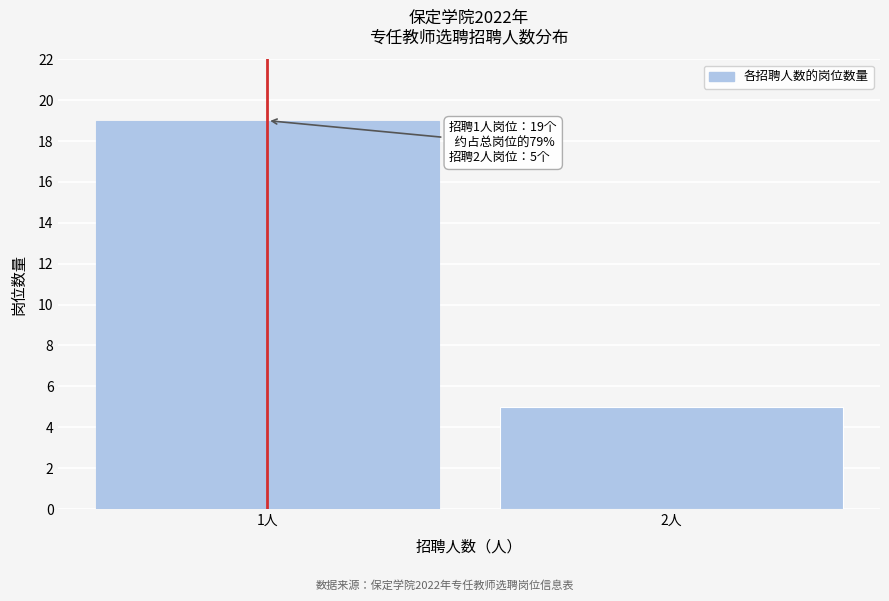

Reading right to left, transcribe all the data shown in this chart.

2人=5	1人=19